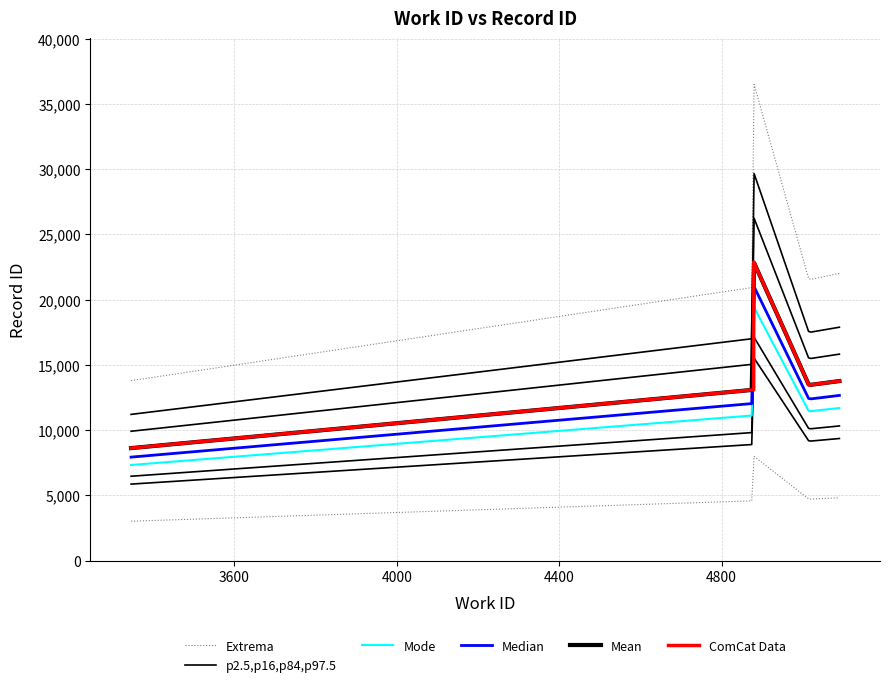

At how many categories does at least one series exceed 6908?

5